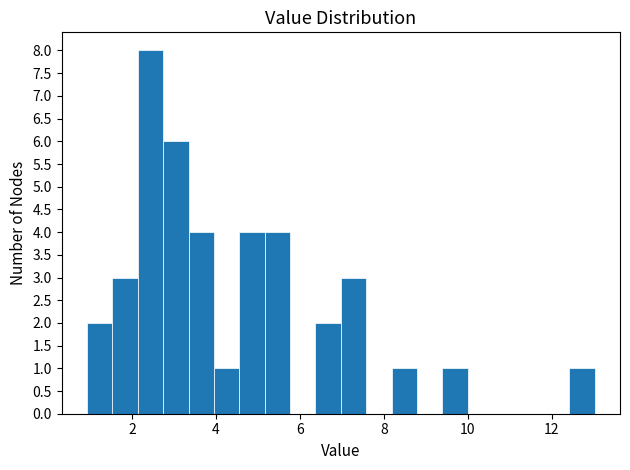

Around what value on the x-axis is the tallest bar? Give the approximate position of its centre, as read against the axis.

2.4